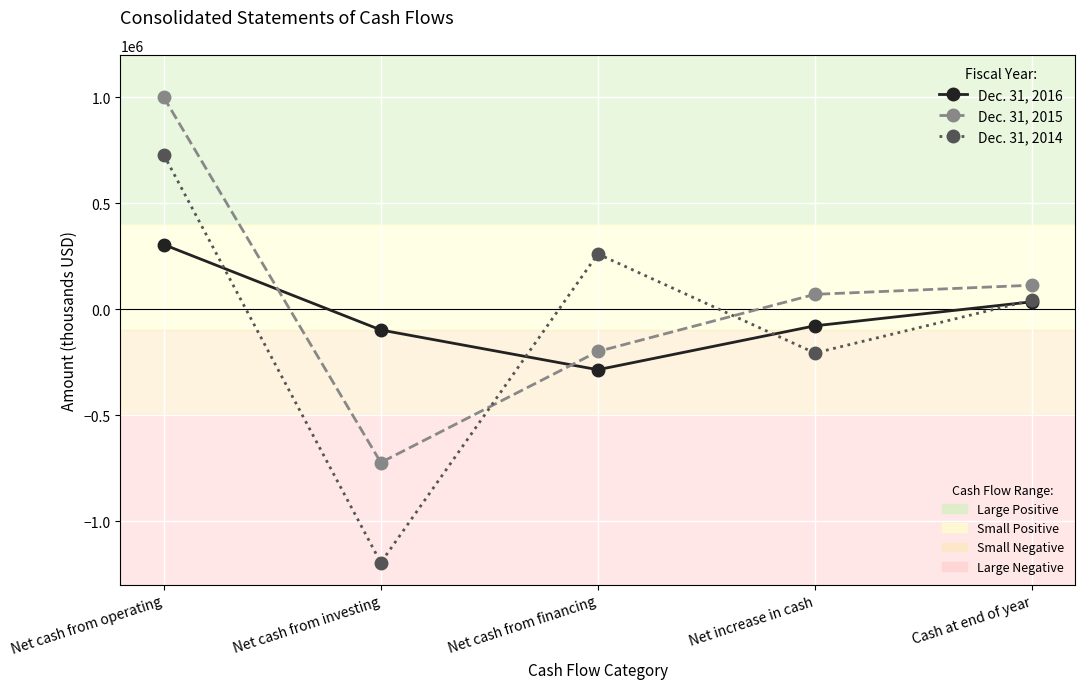

How many categories are shown in the chart?

5